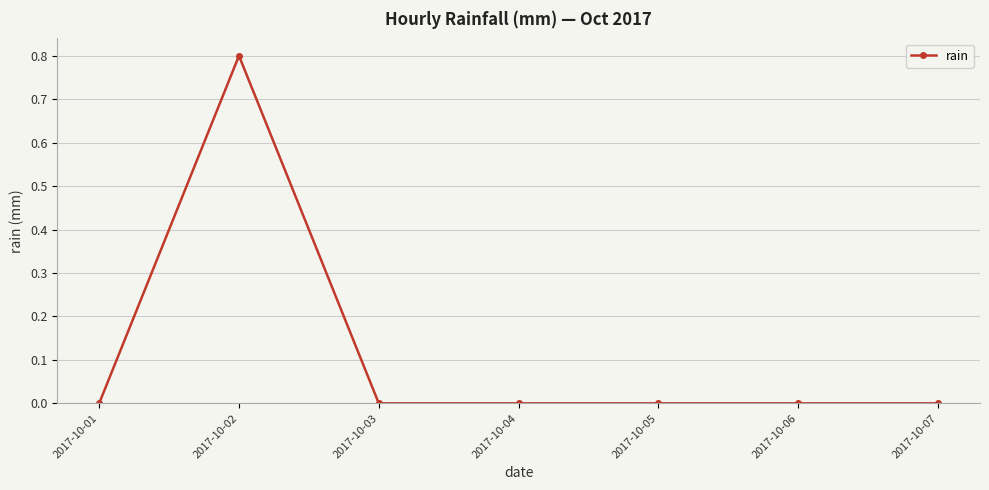

How many distinct data groups are displayed?

1